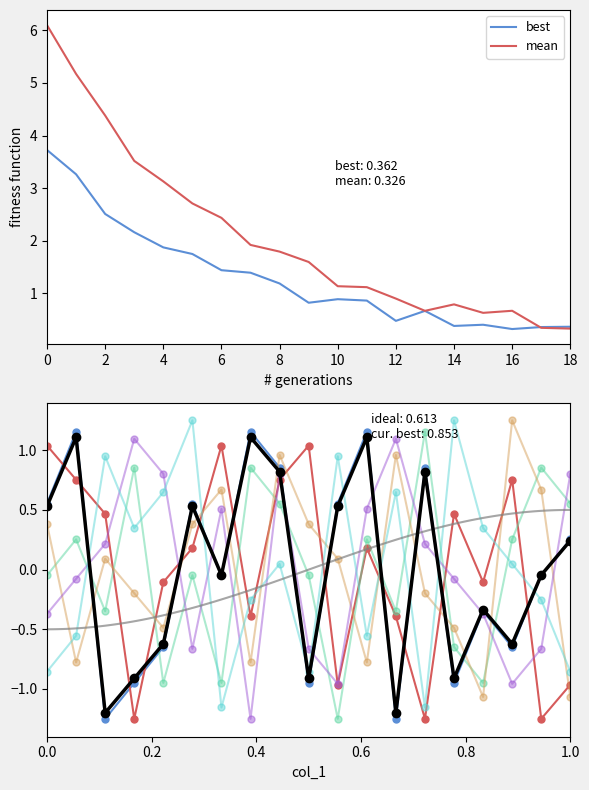

True or false: mean has a value of 0.9 at 8.

False